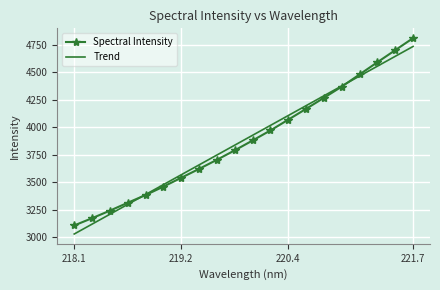

What is the difference between the maximum and minimum values in the Spectral Intensity series?

1699.9